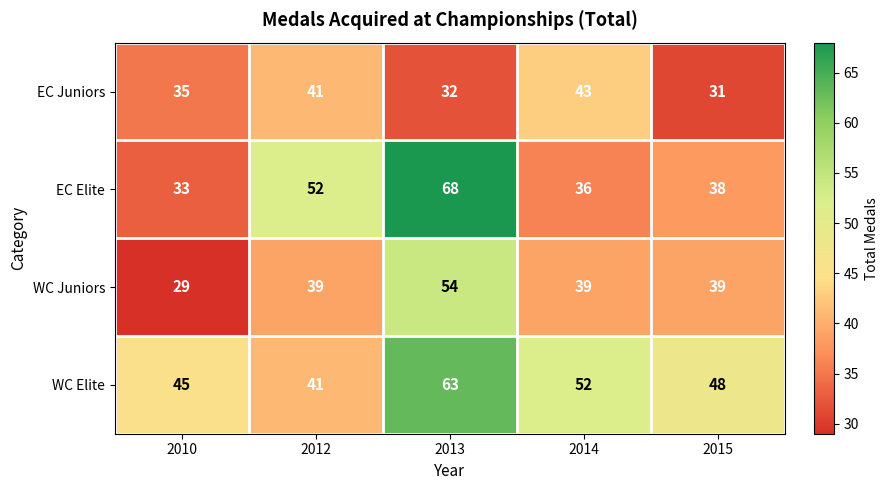

The WC Juniors series shows 39 at 2014. True or false?

True